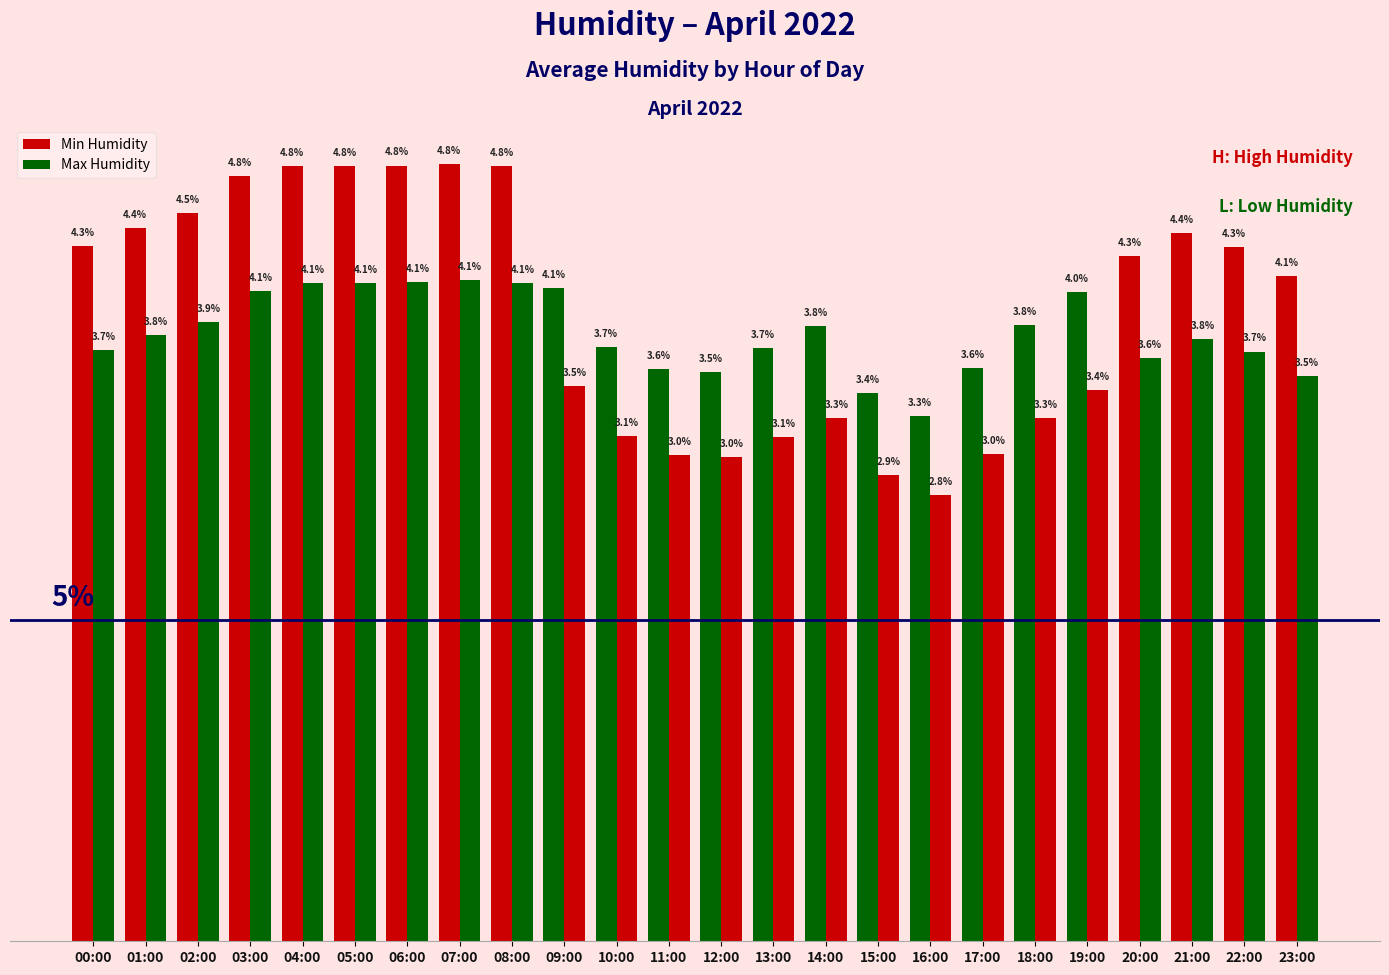

Are the bars grouped side by side (vs. stacked)?

Yes